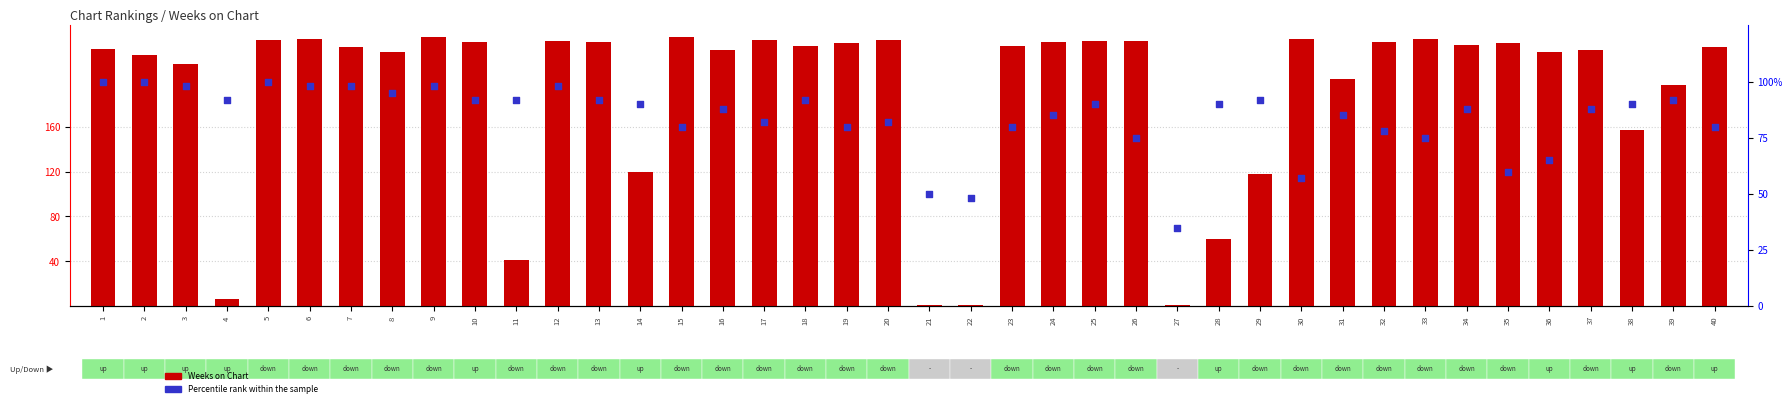

Which series has the largest total across all categories?

Weeks on Chart